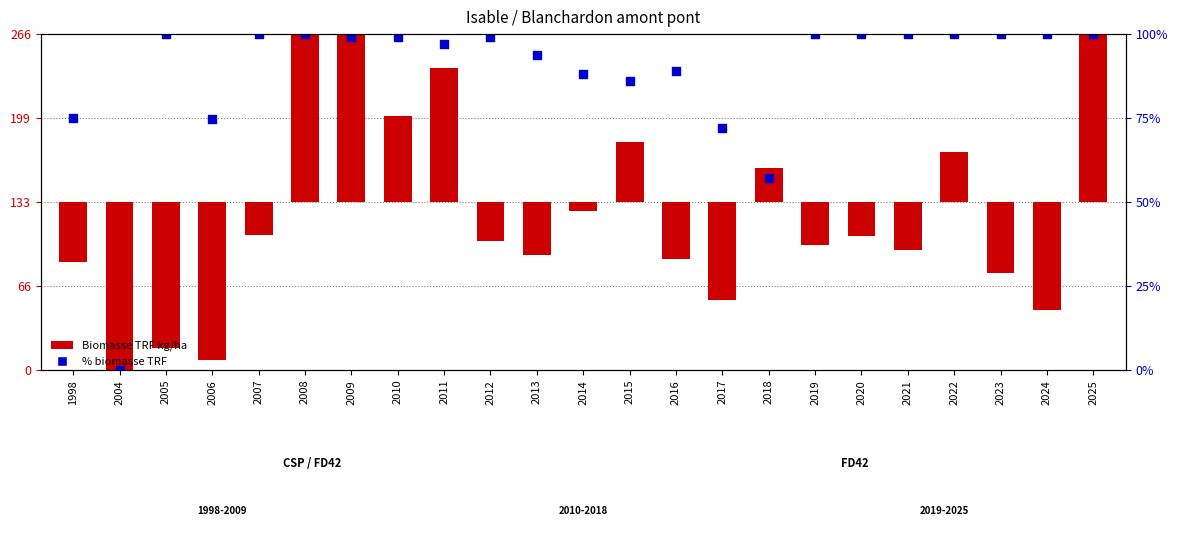

Which series has the largest Y range (max minus min)?

Biomasse TRF kg/ha